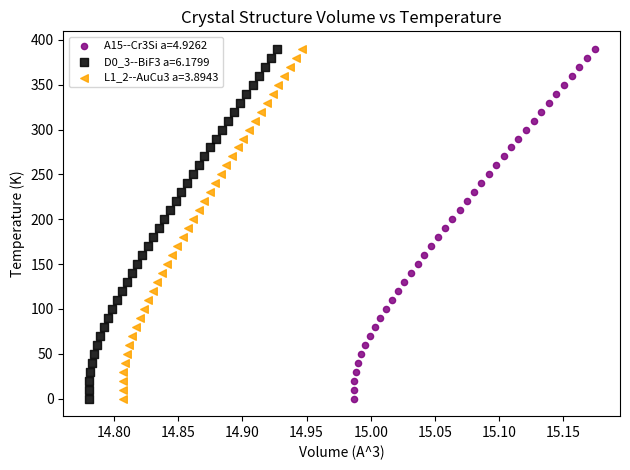

What are all the series names shown in the legend?

A15--Cr3Si a=4.9262, D0_3--BiF3 a=6.1799, L1_2--AuCu3 a=3.8943